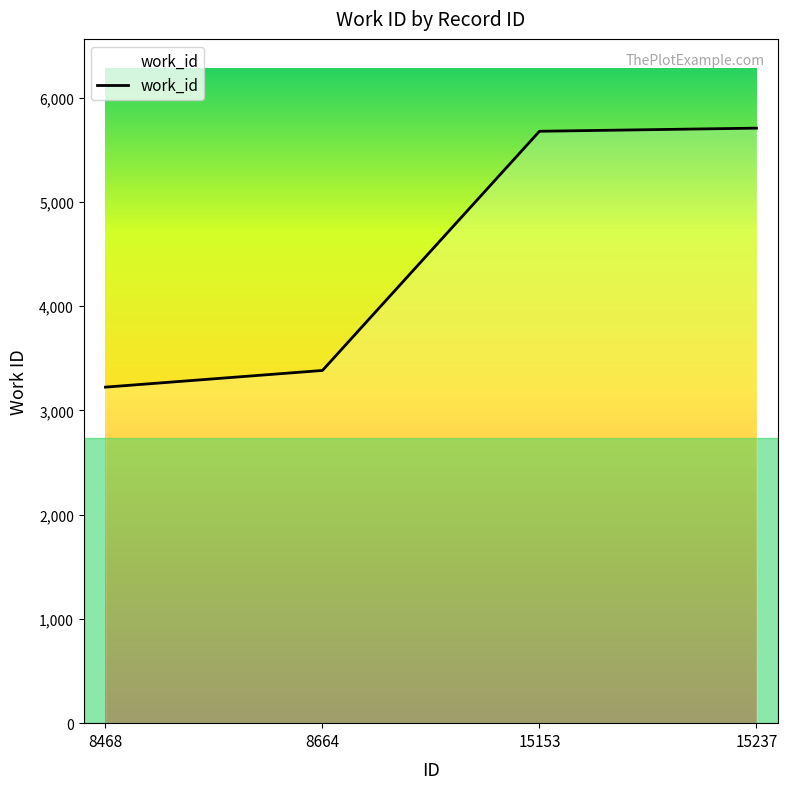

Does the chart display data point markers on the line(s)?

No